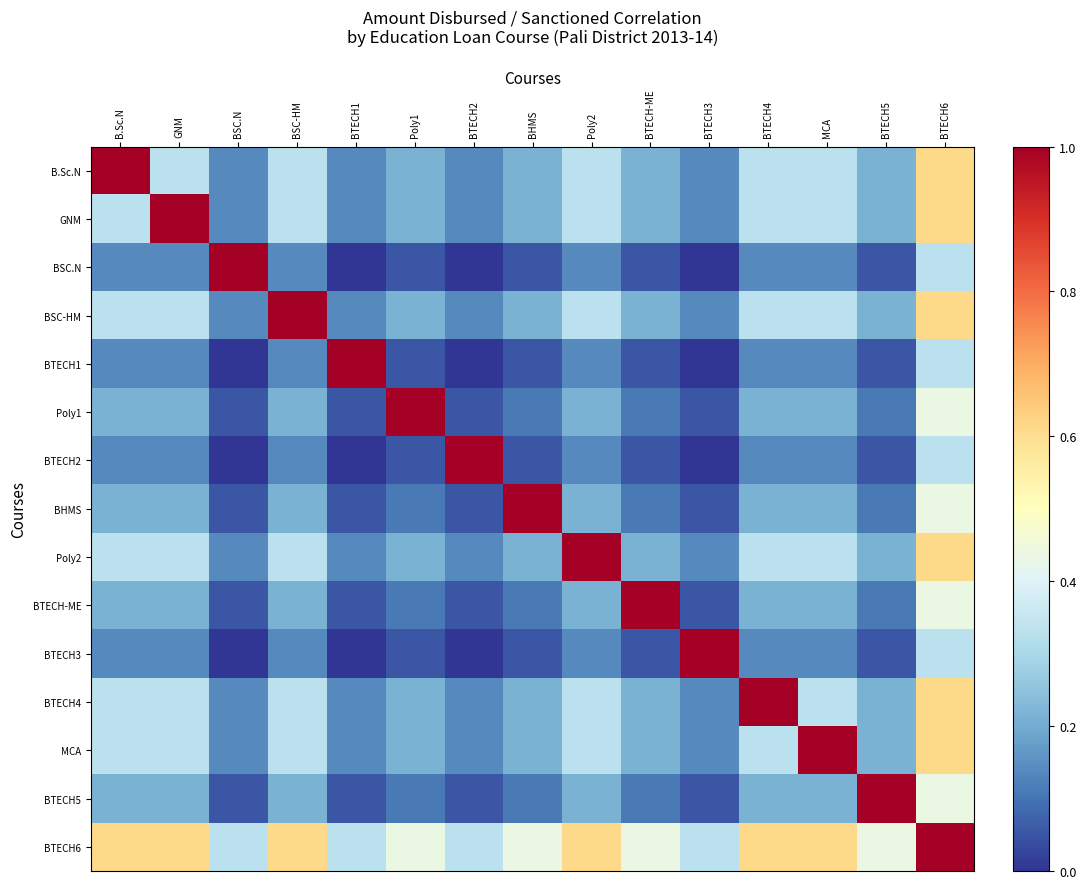

Rank the series by their maximum value, from lowest to highest.

B.Sc.N, GNM, BSC.N, BSC-HM, BTECH1, Poly1, BTECH2, BHMS, Poly2, BTECH-ME, BTECH3, BTECH4, MCA, BTECH5, BTECH6